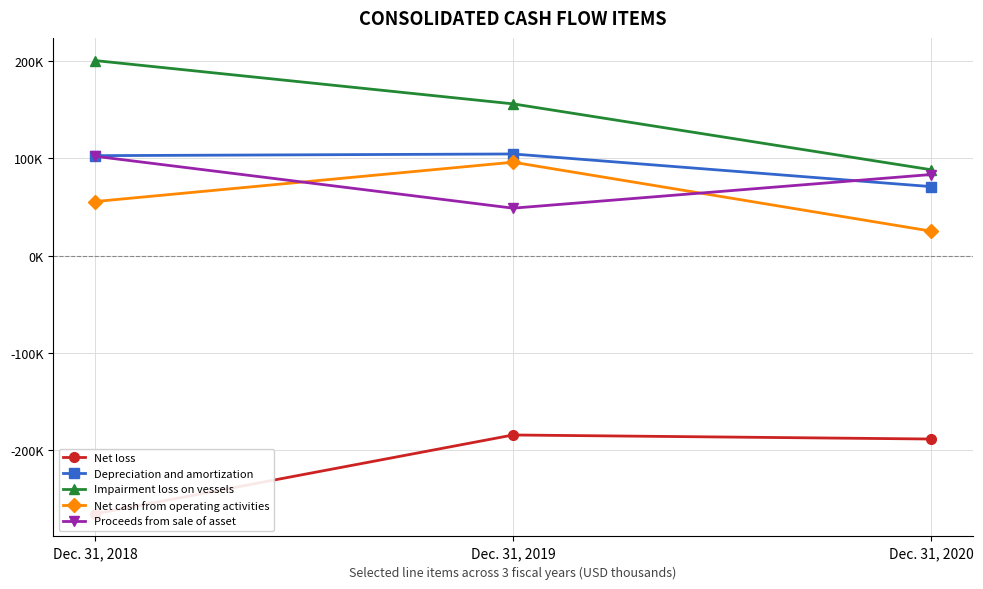

At which category does the chart reach its minimum across all series?

Dec. 31, 2018